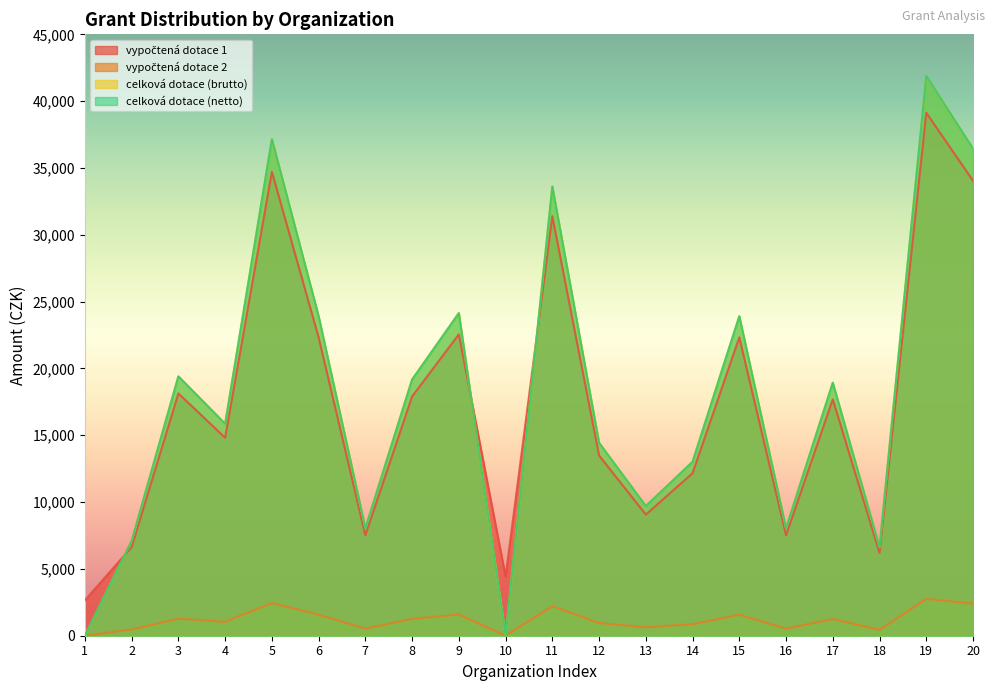

Reading left to right, list all the values displayed in this chart.

vypočtená dotace 1: 2653.0	6632.5	18128.7	14812.5	34709.9	22329.3	7516.8	17907.6	22550.4	4421.6	31393.7	13486.0	9064.4	12159.5	22329.3	7516.8	17686.6	6190.3	39131.5	34046.6
vypočtená dotace 2: 0.0	467.2	1277.1	1043.5	2445.2	1573.0	529.5	1261.5	1588.6	0.0	2211.6	950.0	638.6	856.6	1573.0	529.5	1246.0	436.1	2756.7	2398.5
celková dotace (brutto): 0.0	7099.7	19405.8	15856.0	37155.1	23902.3	8046.3	19169.2	24139.0	0.0	33605.2	14436.1	9702.9	13016.1	23902.3	8046.3	18932.5	6626.4	41888.2	36445.1
celková dotace (netto): 0.0	7099.7	19405.8	15856.0	37155.1	23902.3	8046.3	19169.2	24139.0	0.0	33605.2	14436.1	9702.9	13016.1	23902.3	8046.3	18932.5	6626.4	41888.2	36445.1